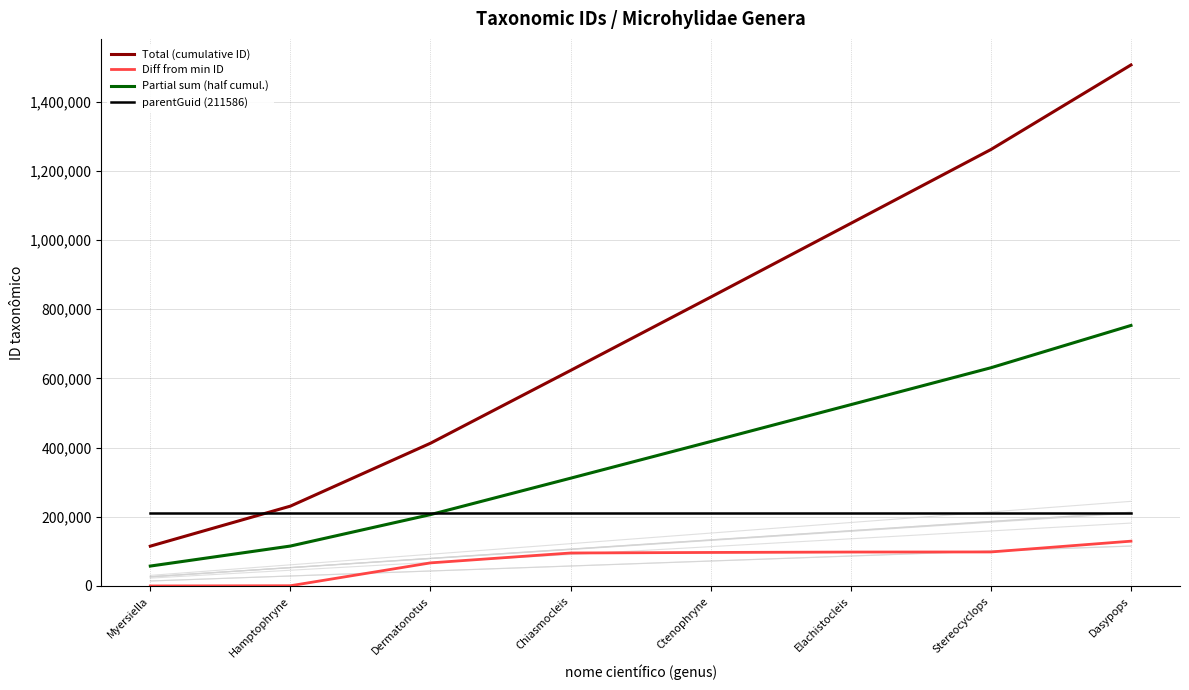

Reading right to left, list all the values displayed in this chart.

Total (cumulative ID): 1505896	1261343	1047967	834864	622944	412581	230781	115067
Diff from min ID: 129486	98309	98036	96853	95296	66733	647	0
Partial sum (half cumul.): 752948	630671	523983	417432	311472	206290	115390	57533
parentGuid (211586): 211586	211586	211586	211586	211586	211586	211586	211586